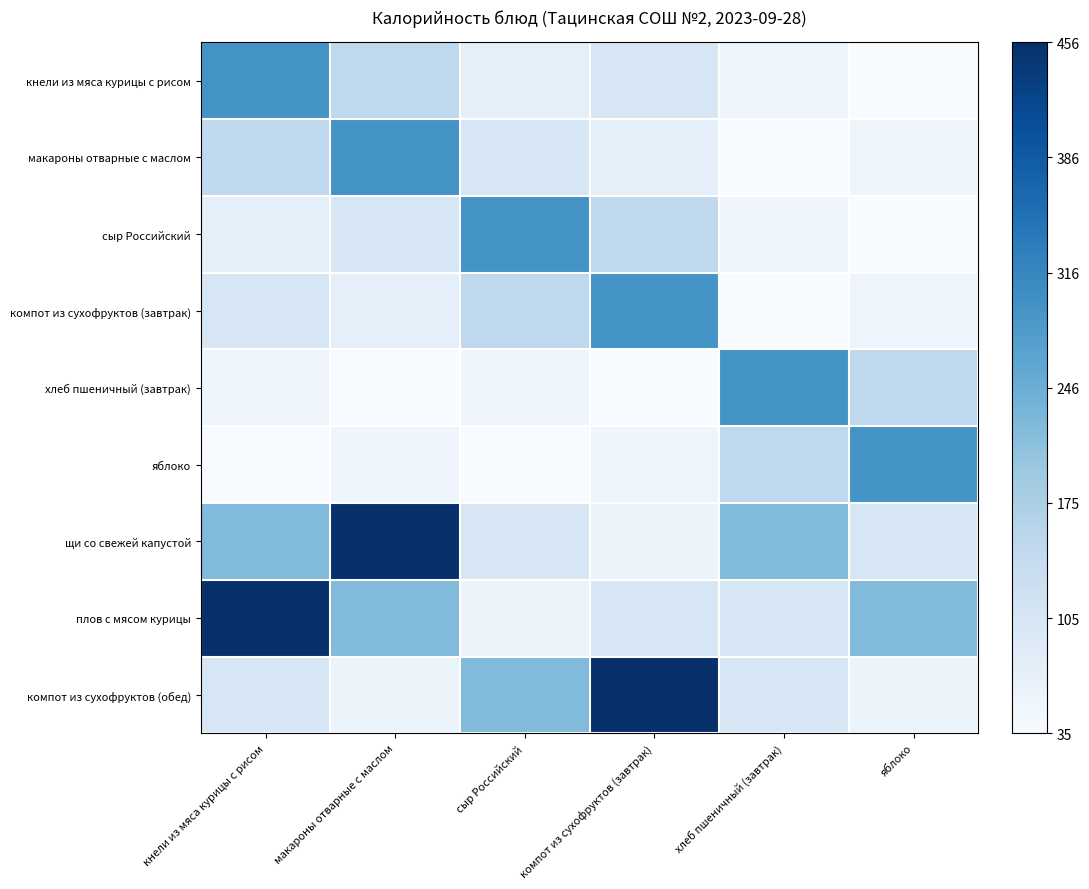

Between компот из сухофруктов (завтрак) and яблоко, which is larger?

компот из сухофруктов (завтрак)